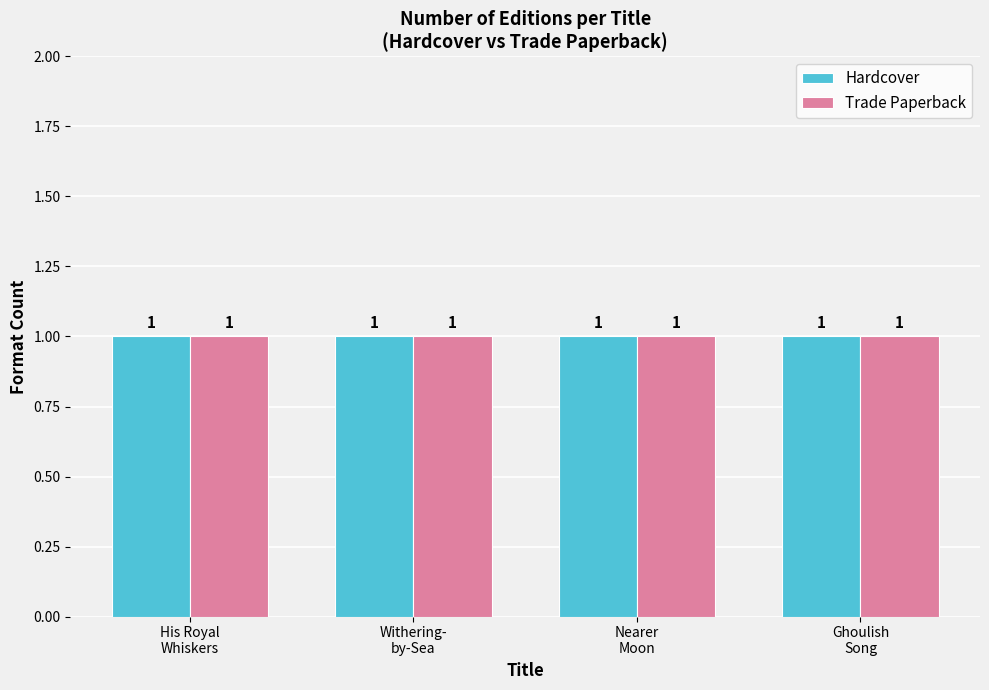

Rank the categories by Hardcover value from highest to lowest.

His Royal Whiskers, Withering-by-Sea, Nearer Moon, Ghoulish Song